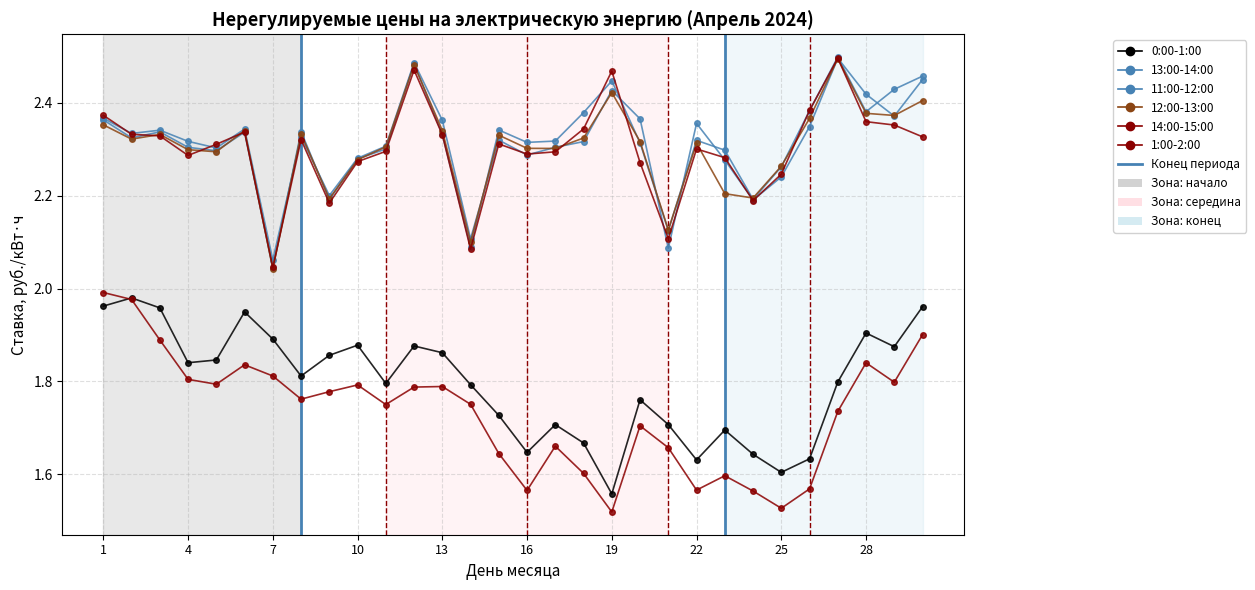

What is the value of the 12:00-13:00 point at the 3rd from the left?

2.3